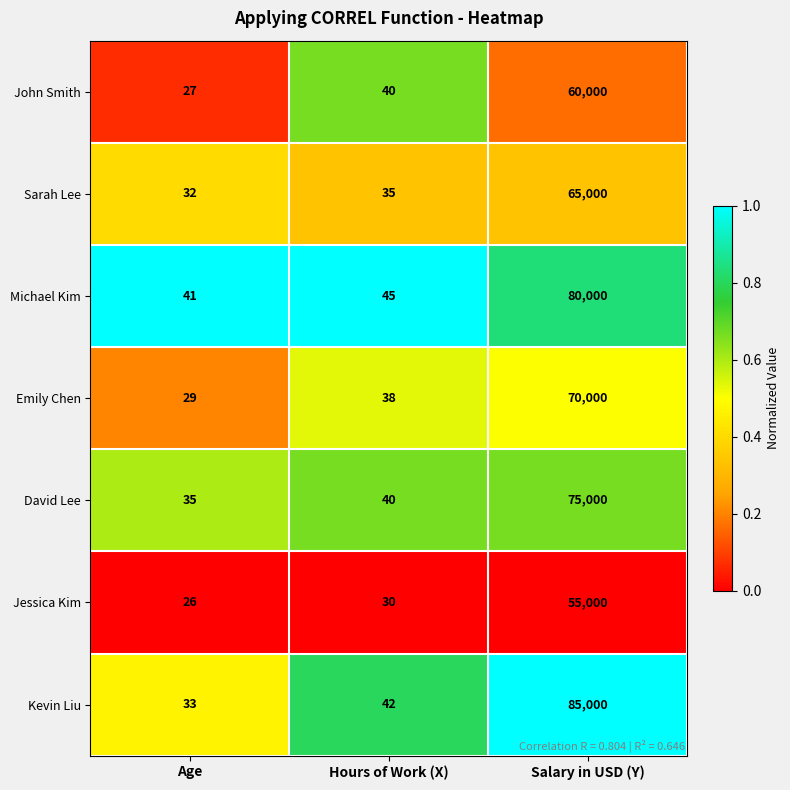

True or false: John Smith has a value of 26713 at Salary in USD (Y).

False